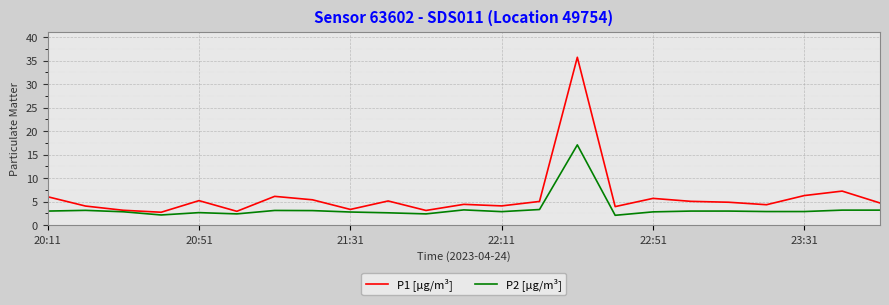

Which series has the widest spread of values?

P1 [µg/m³]